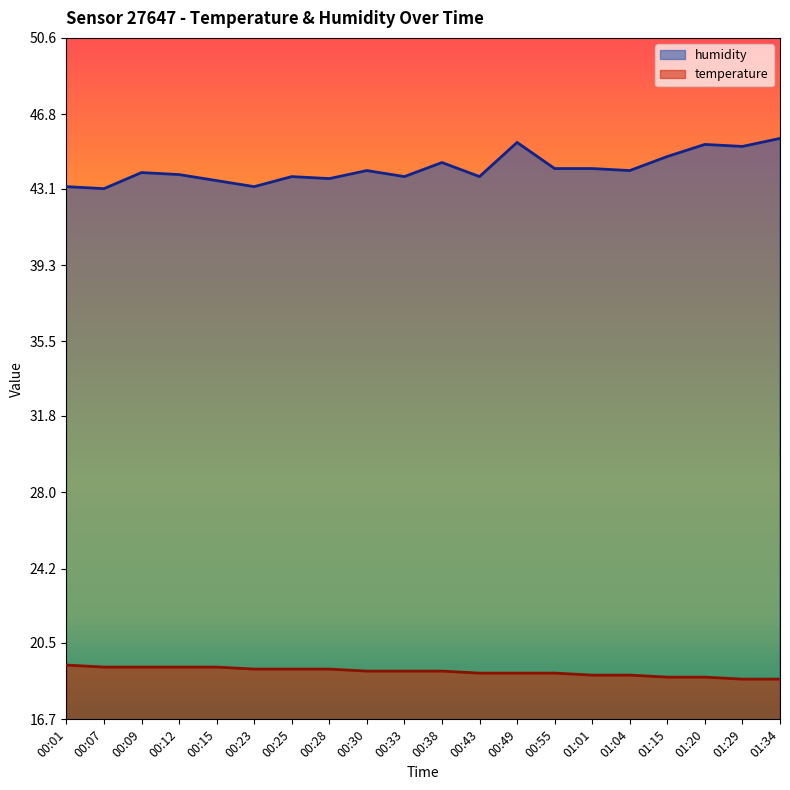

What is the sum of all temperature values?

381.3